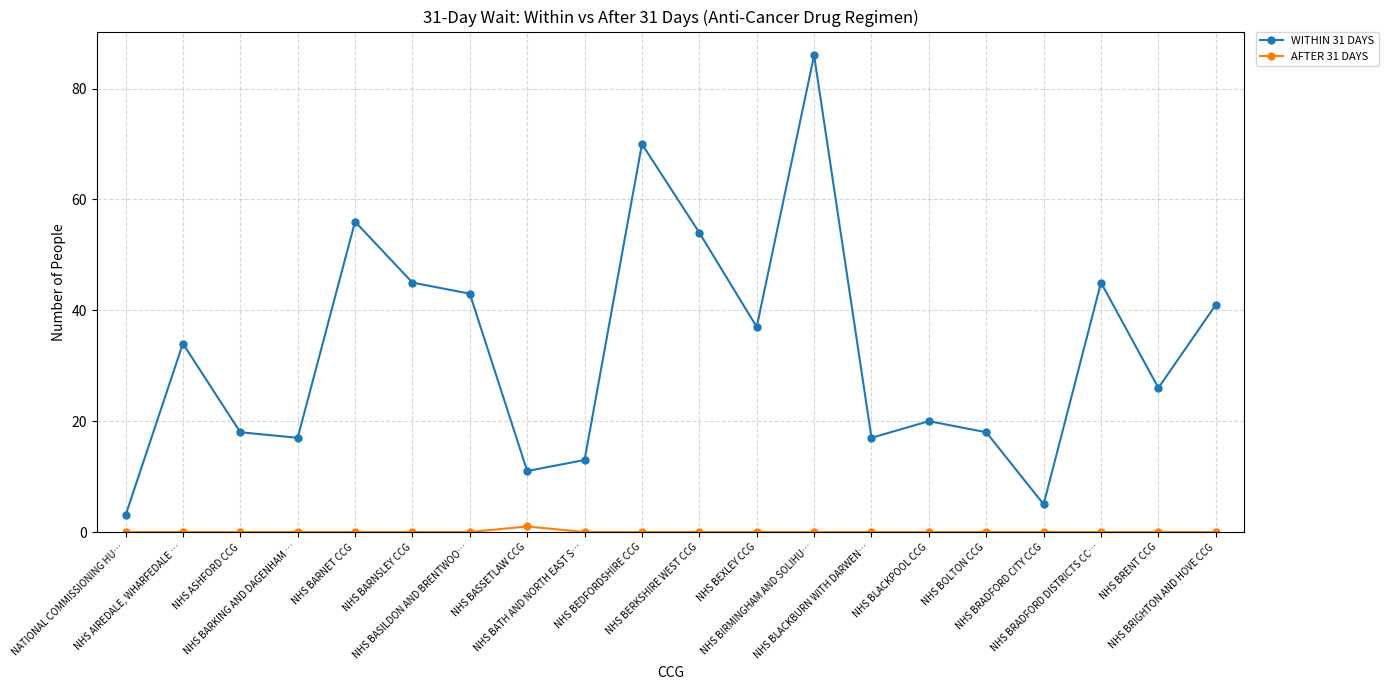

True or false: AFTER 31 DAYS and WITHIN 31 DAYS intersect in this chart.

False